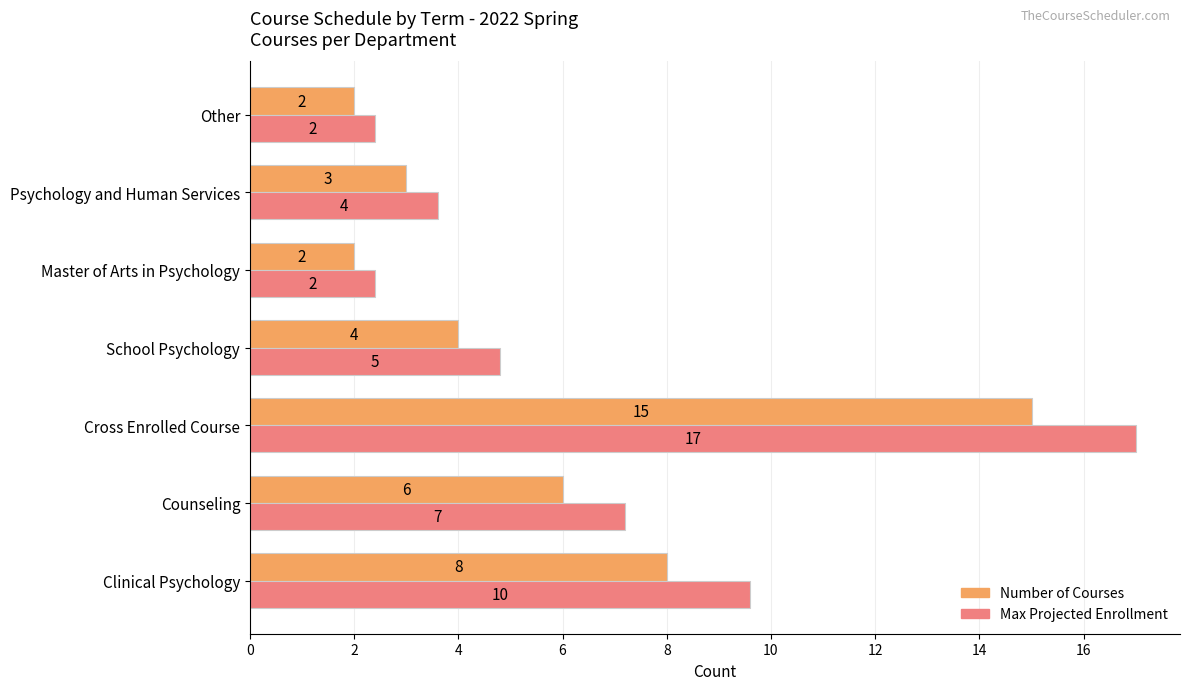

Which series has the largest total across all categories?

Max Projected Enrollment